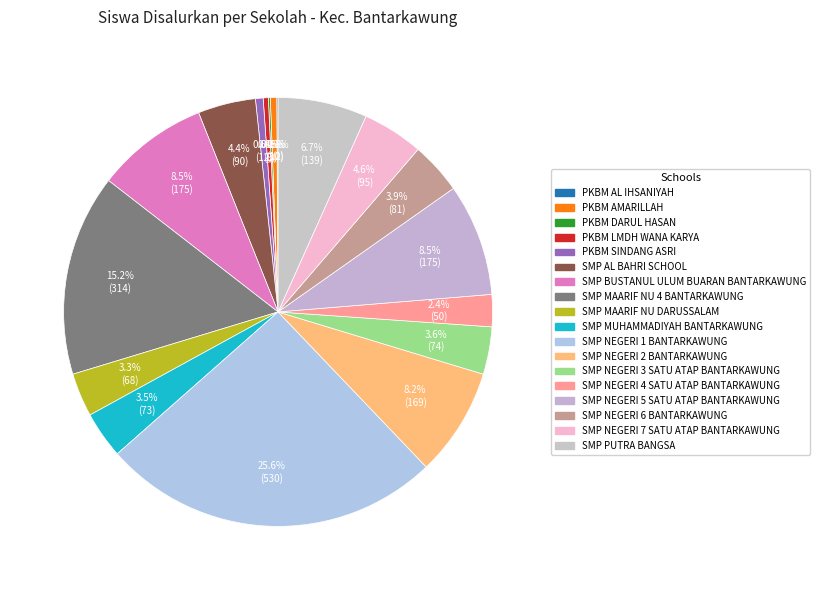

How many segments does this pie chart have?

18